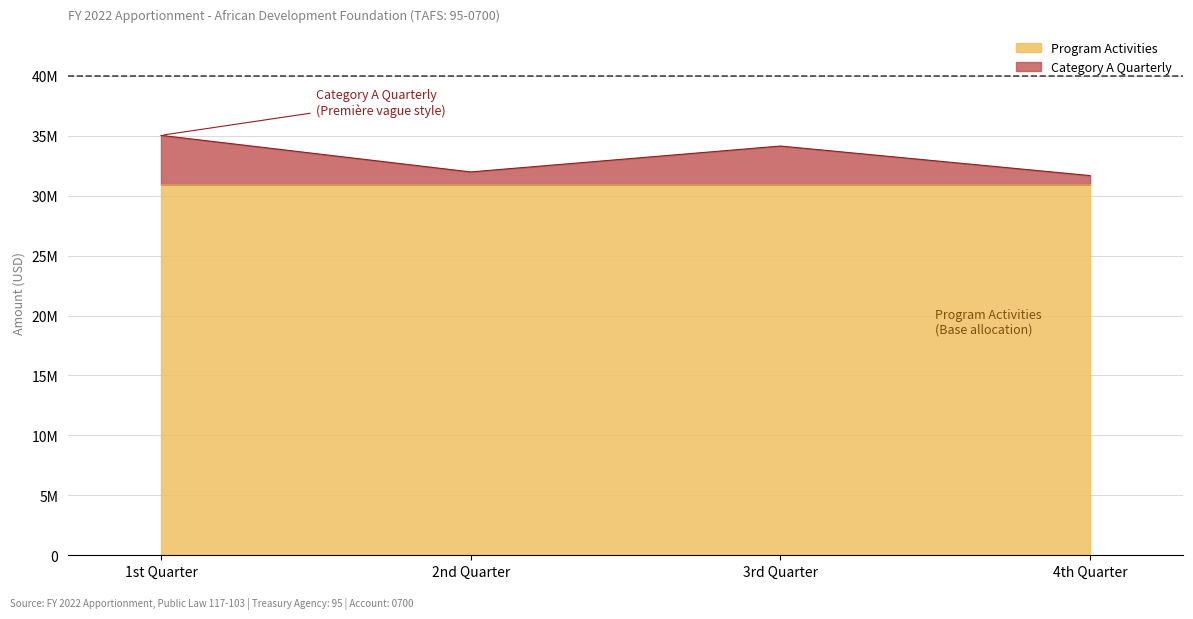

Is it true that the value at 3rd Quarter is 34135856?

True